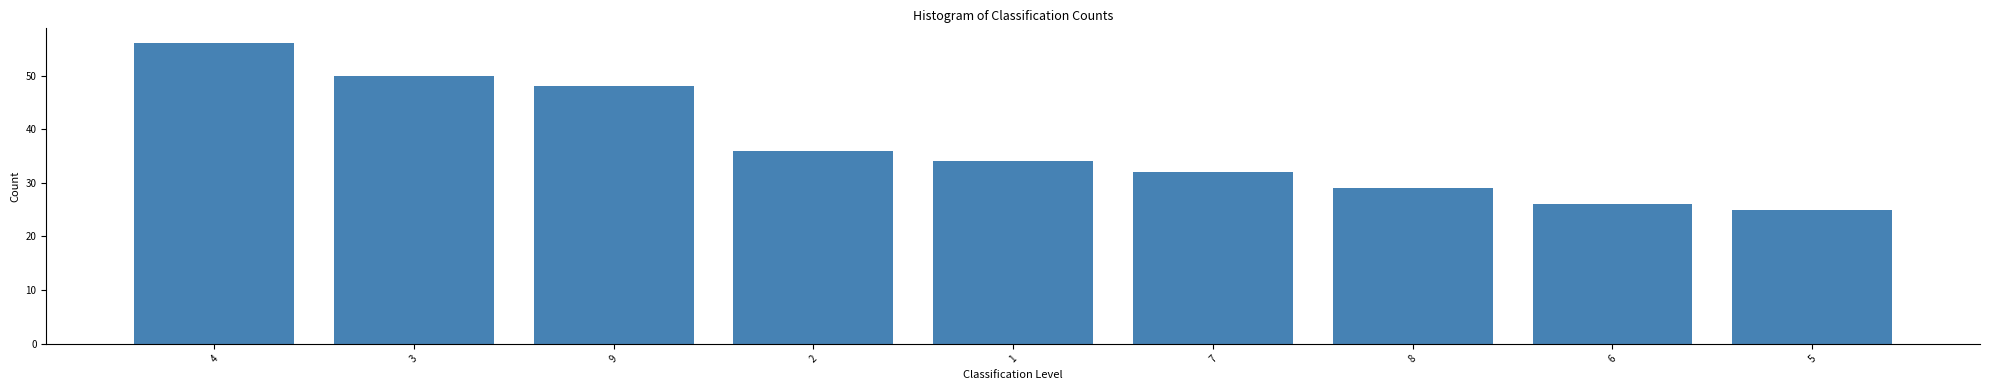

How many bars are there in total?

9